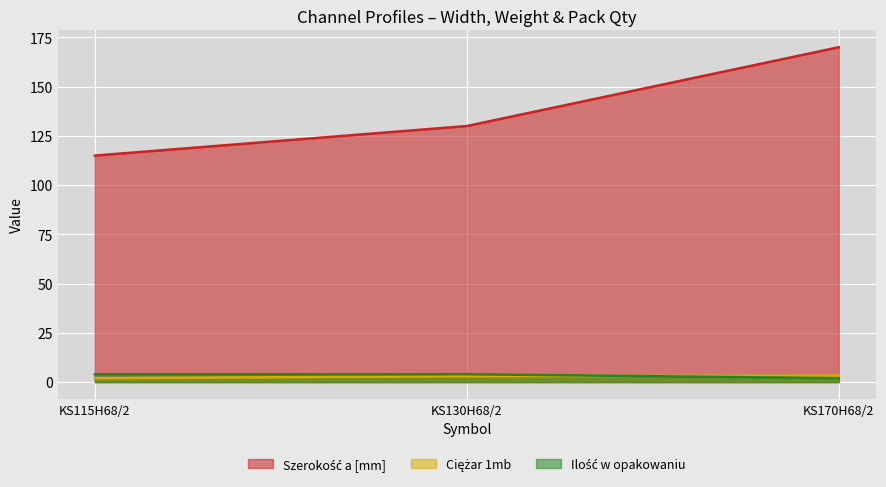

Reading left to right, transcribe all the data shown in this chart.

Szerokość a [mm]: KS115H68/2=115.0	KS130H68/2=130.0	KS170H68/2=170.0
Ciężar 1mb: KS115H68/2=2.0	KS130H68/2=3.0	KS170H68/2=3.3
Ilość w opakowaniu: KS115H68/2=4.0	KS130H68/2=4.0	KS170H68/2=2.0